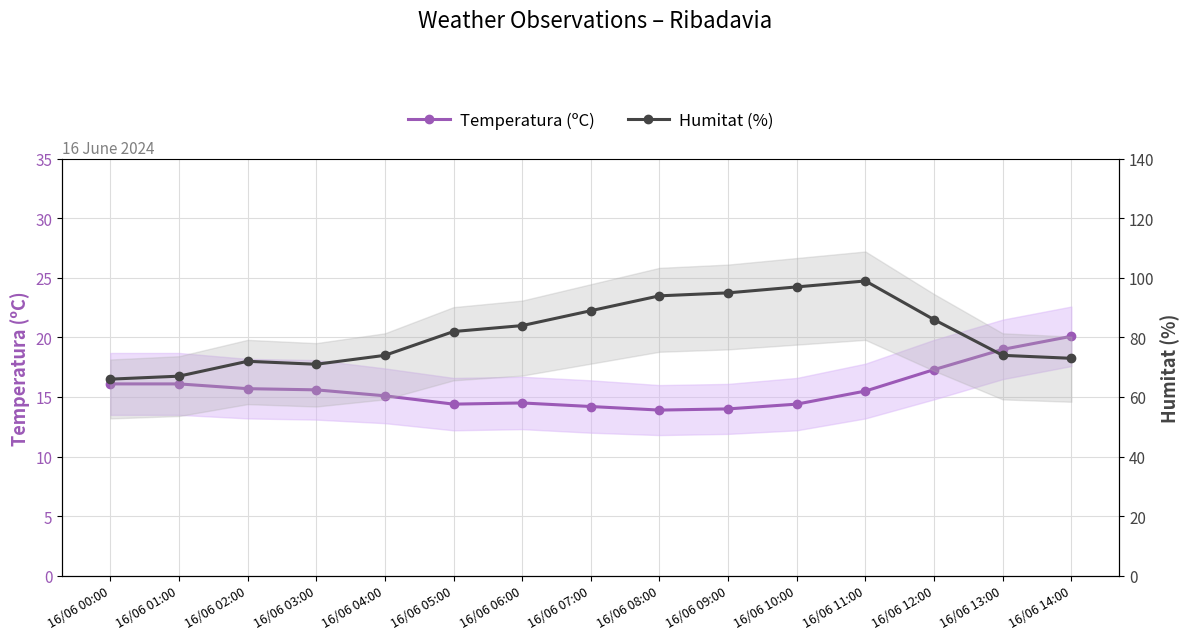

Where is the first local minimum for Temperatura (ºC)?

16/06 05:00